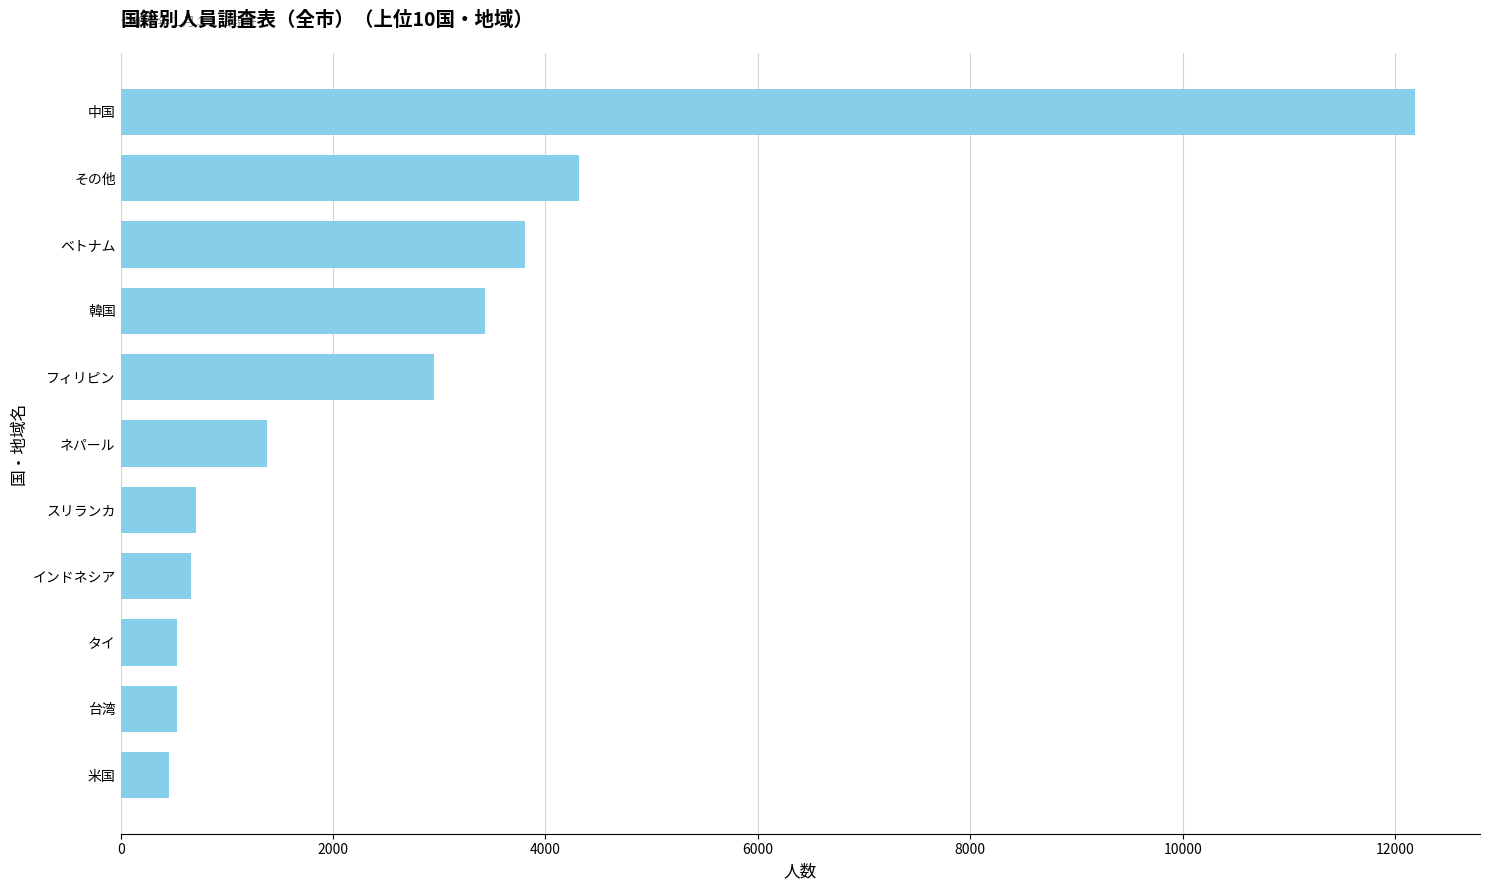

At which label is the value closest to 6324?

その他